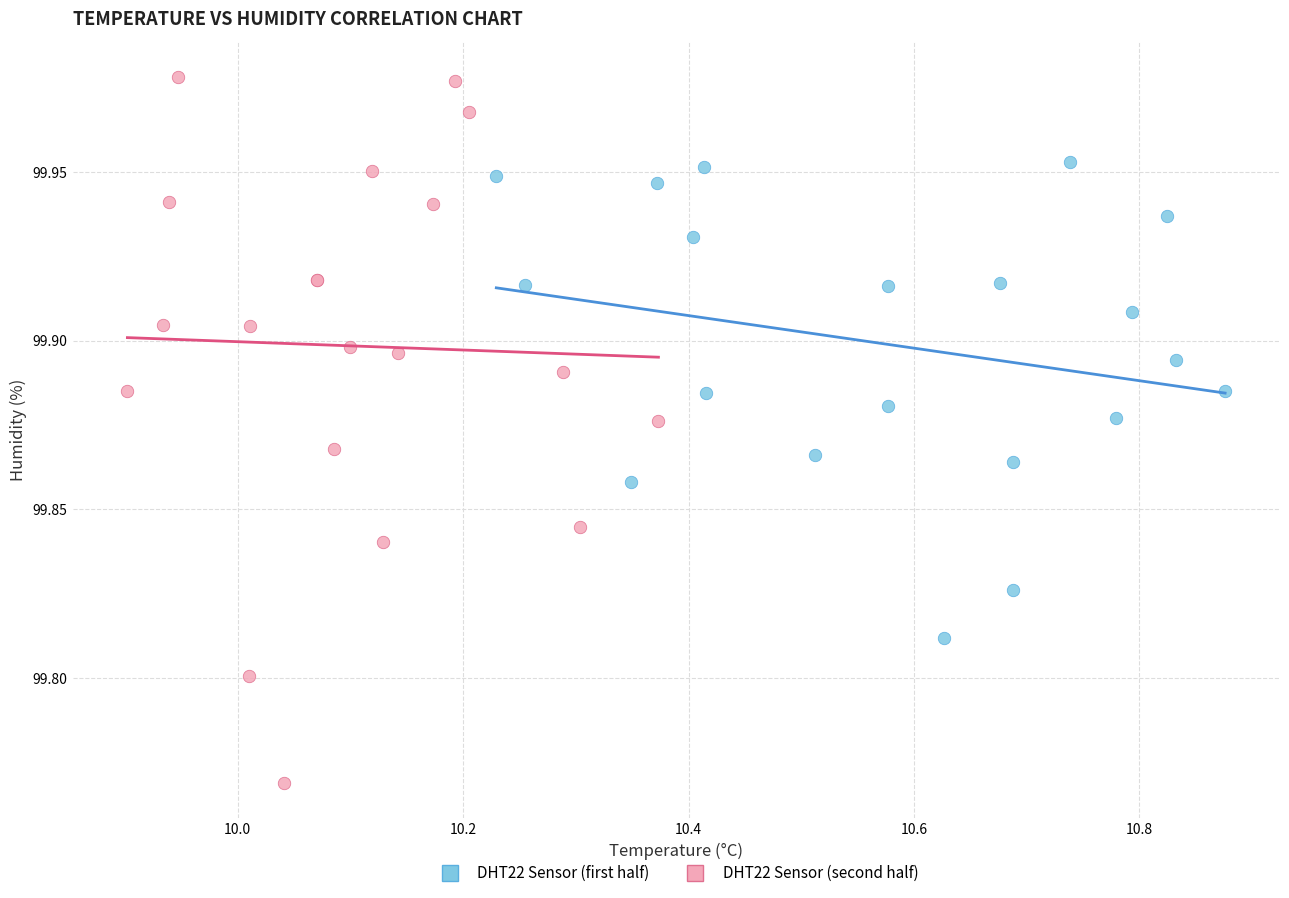

Which series reaches the maximum Y coordinate?

DHT22 Sensor (second half)